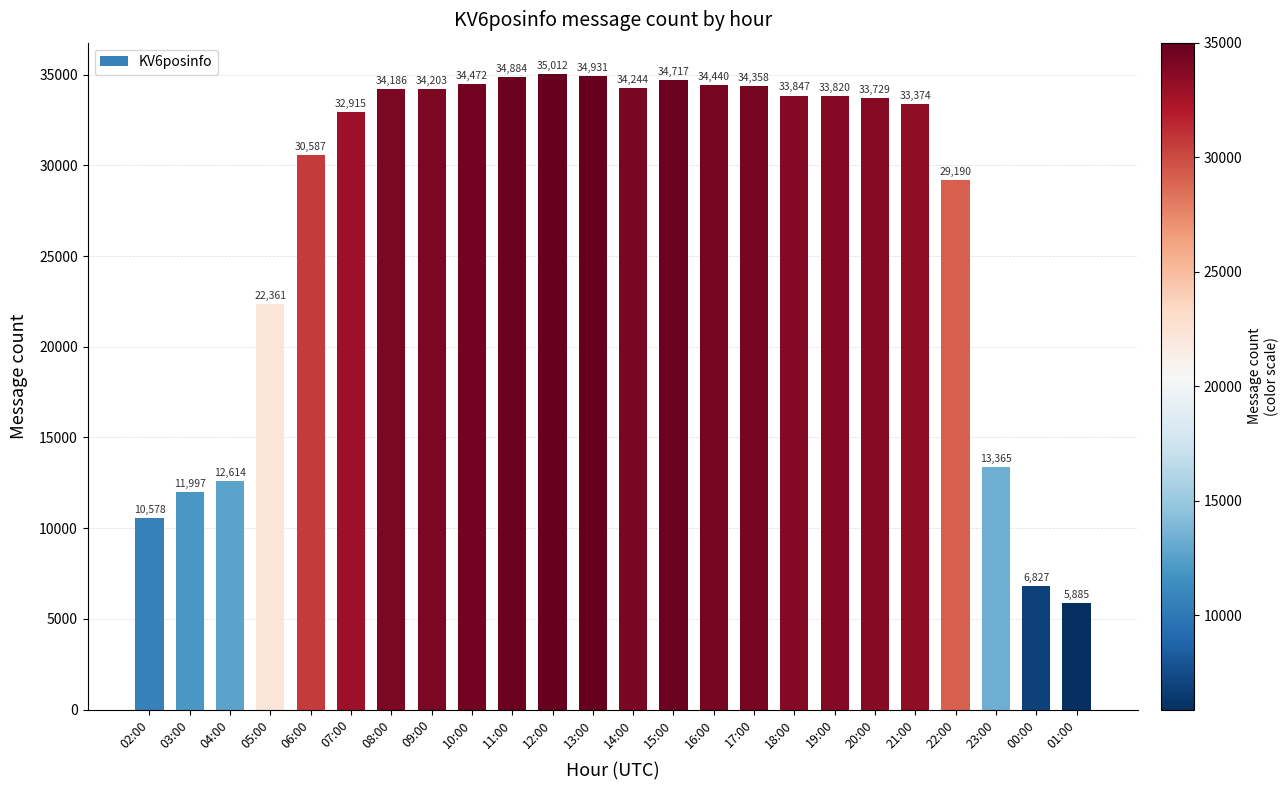

What is the greatest value displayed?

35012